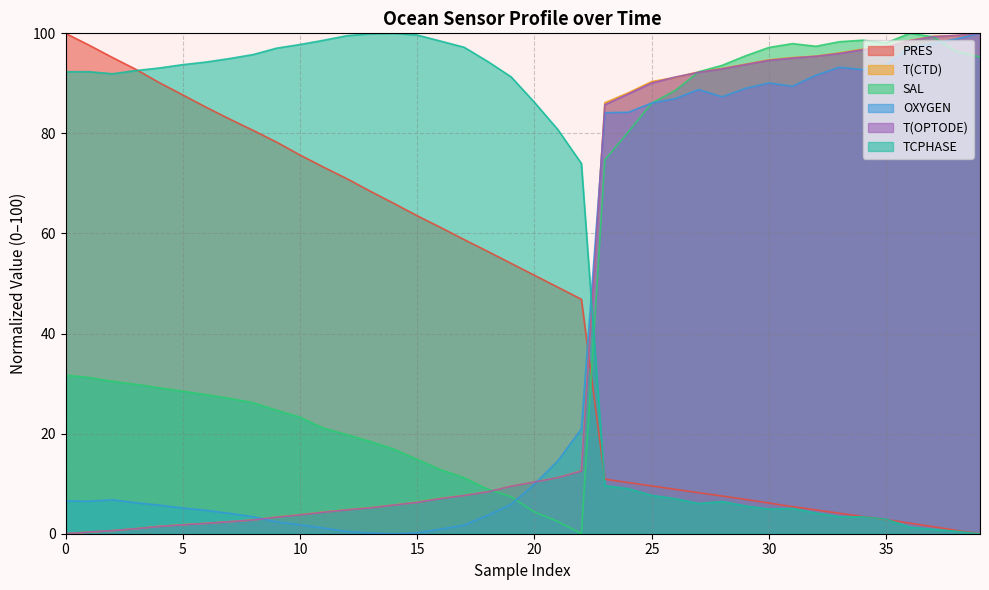

Count the number of data series in this chart.

6